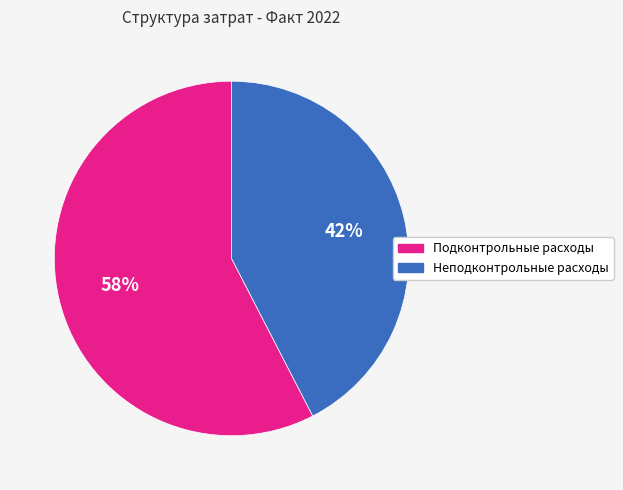

Which slice is the largest?

Подконтрольные расходы